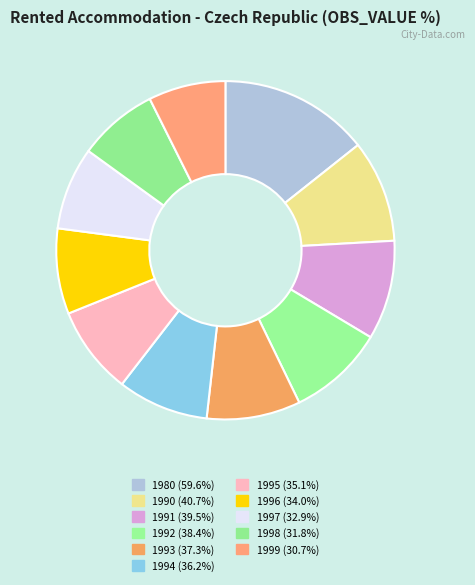

Does 1996 represent more than half of the total?

No